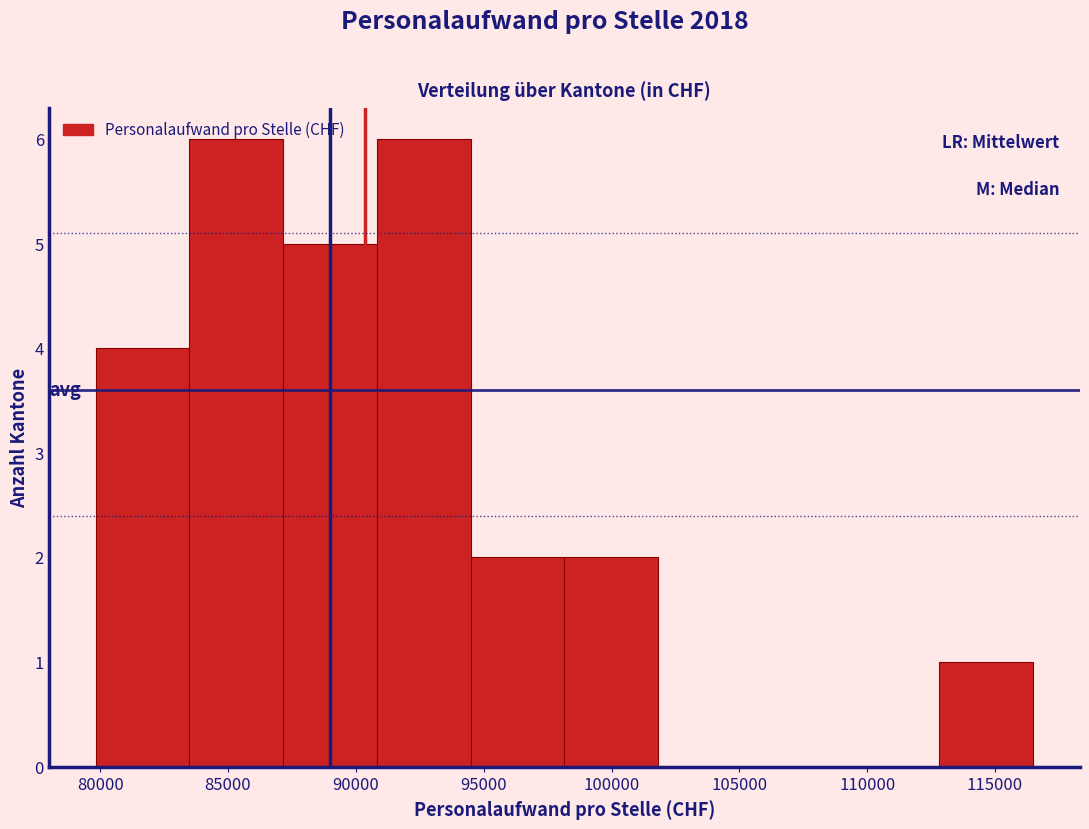

What is the height of the bar covering 98000 to 102000 on the x-axis? Neither the bar edges nor the heights are printed on the chart, so give them approximately, as read against the axes.

2